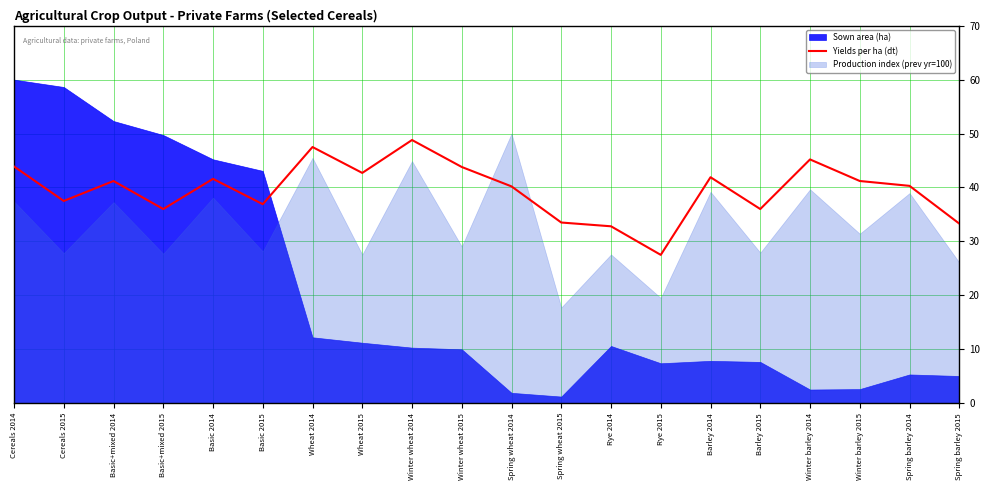

What is the sum of the values at Wheat 2014 and Barley 2014?

89.4